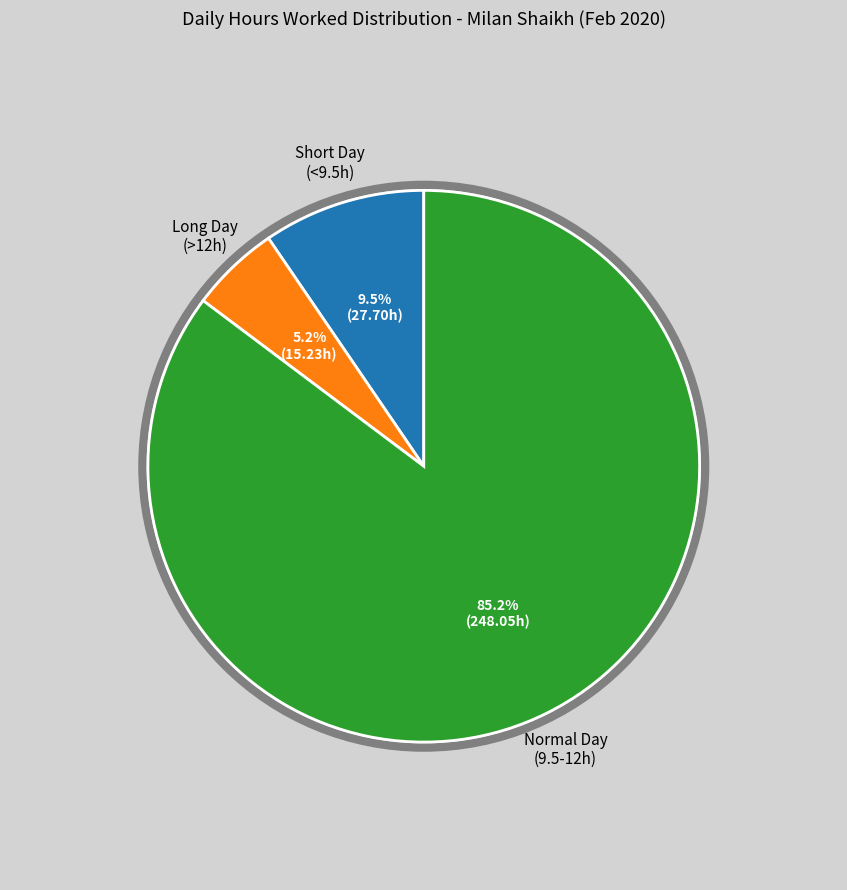

Is there any slice that represents more than half of the pie?

Yes